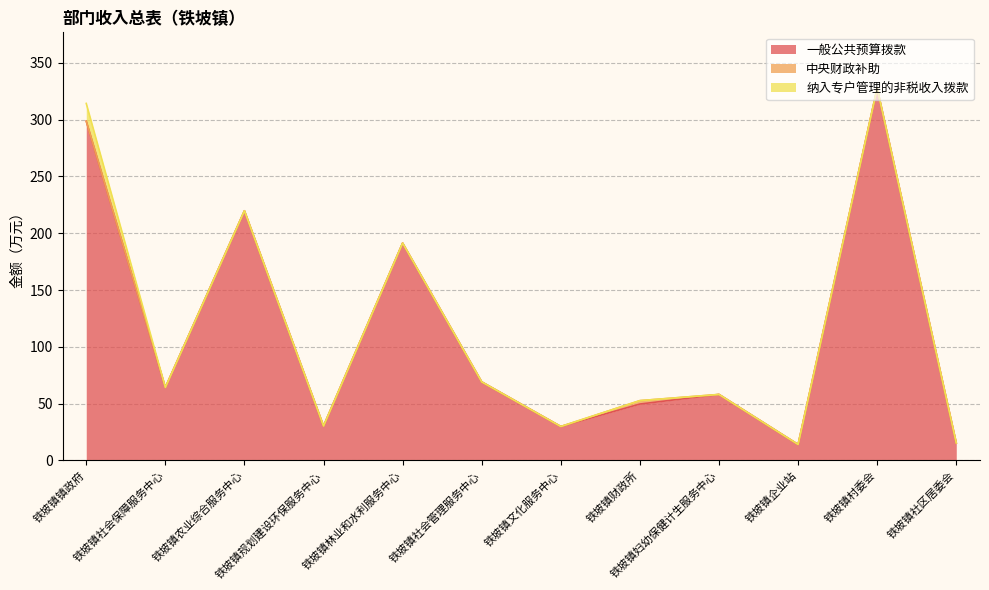

Reading right to left, list all the values displayed in this chart.

一般公共预算拨款: 铁坡镇社区居委会=15.3	铁坡镇村委会=327.7	铁坡镇企业站=14.0	铁坡镇妇幼保健计生服务中心=58.0	铁坡镇财政所=49.6	铁坡镇文化服务中心=29.8	铁坡镇社会管理服务中心=69.1	铁坡镇林业和水利服务中心=191.3	铁坡镇规划建设环保服务中心=30.3	铁坡镇农业综合服务中心=219.8	铁坡镇社会保障服务中心=64.2	铁坡镇镇政府=298.6
中央财政补助: 铁坡镇社区居委会=0.0	铁坡镇村委会=0.0	铁坡镇企业站=0.0	铁坡镇妇幼保健计生服务中心=0.0	铁坡镇财政所=3.0	铁坡镇文化服务中心=0.0	铁坡镇社会管理服务中心=0.0	铁坡镇林业和水利服务中心=0.0	铁坡镇规划建设环保服务中心=0.0	铁坡镇农业综合服务中心=0.0	铁坡镇社会保障服务中心=0.0	铁坡镇镇政府=0.0
纳入专户管理的非税收入拨款: 铁坡镇社区居委会=0.0	铁坡镇村委会=0.0	铁坡镇企业站=0.0	铁坡镇妇幼保健计生服务中心=0.0	铁坡镇财政所=0.0	铁坡镇文化服务中心=0.0	铁坡镇社会管理服务中心=0.0	铁坡镇林业和水利服务中心=0.0	铁坡镇规划建设环保服务中心=0.0	铁坡镇农业综合服务中心=0.0	铁坡镇社会保障服务中心=0.0	铁坡镇镇政府=15.6